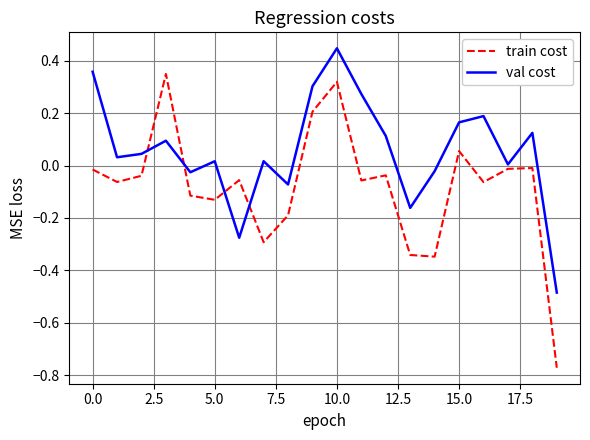

Which series has the widest spread of values?

train cost